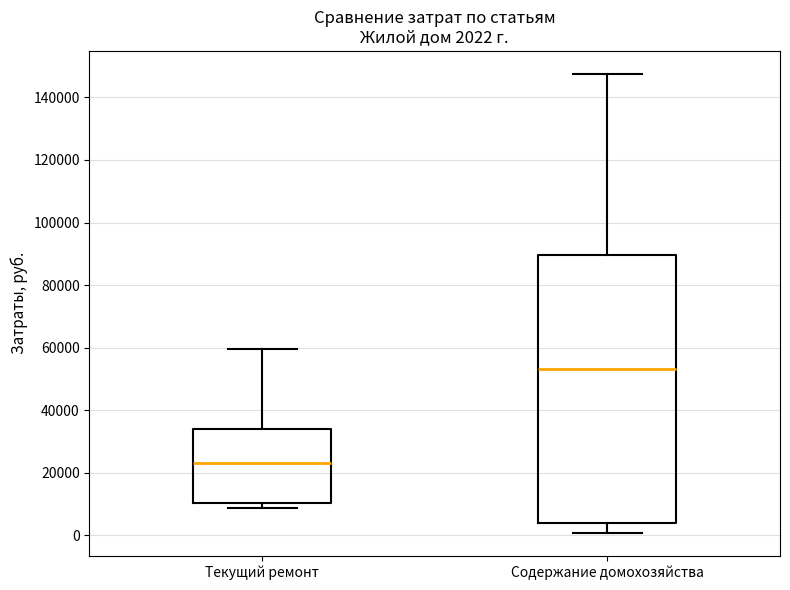

Which box is the tallest, from its lower edge to its upper edge?

Содержание домохозяйства